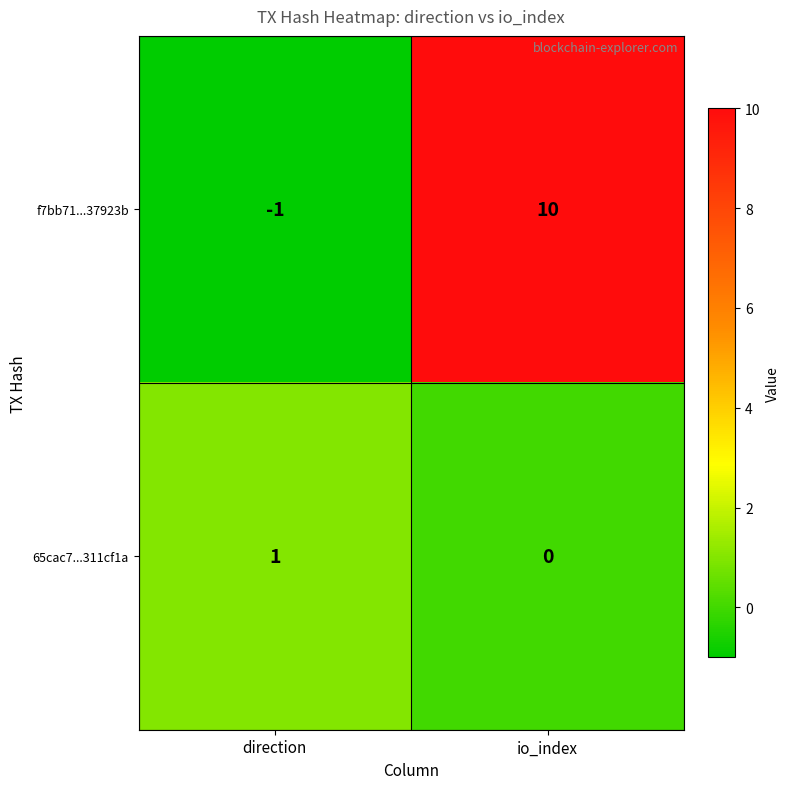

What is the sum of the f7bb71...37923b values at direction and io_index?

9